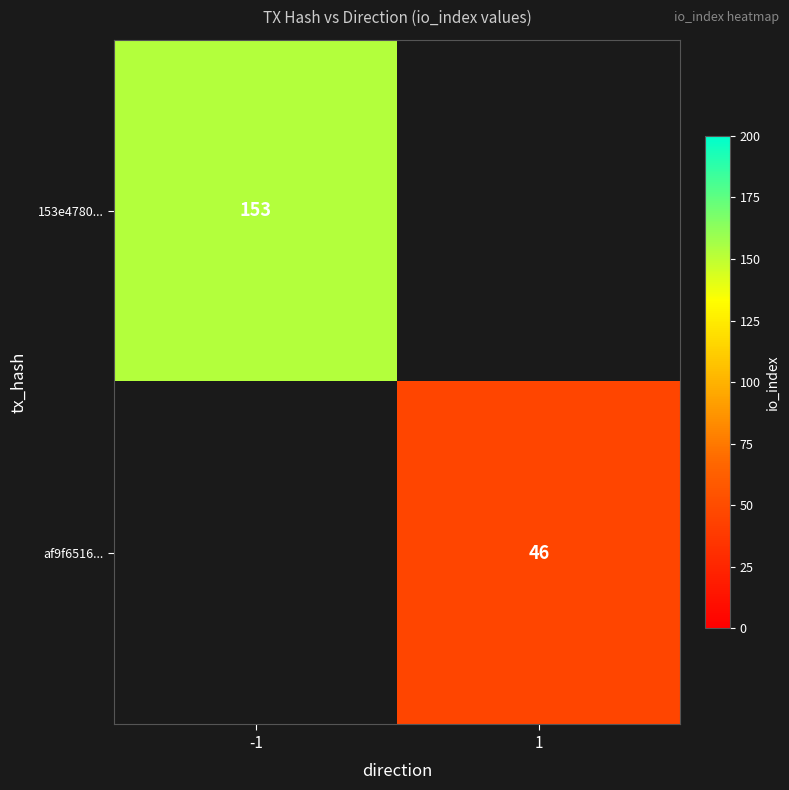

True or false: 153e4780... has a value of 153 at -1.

True